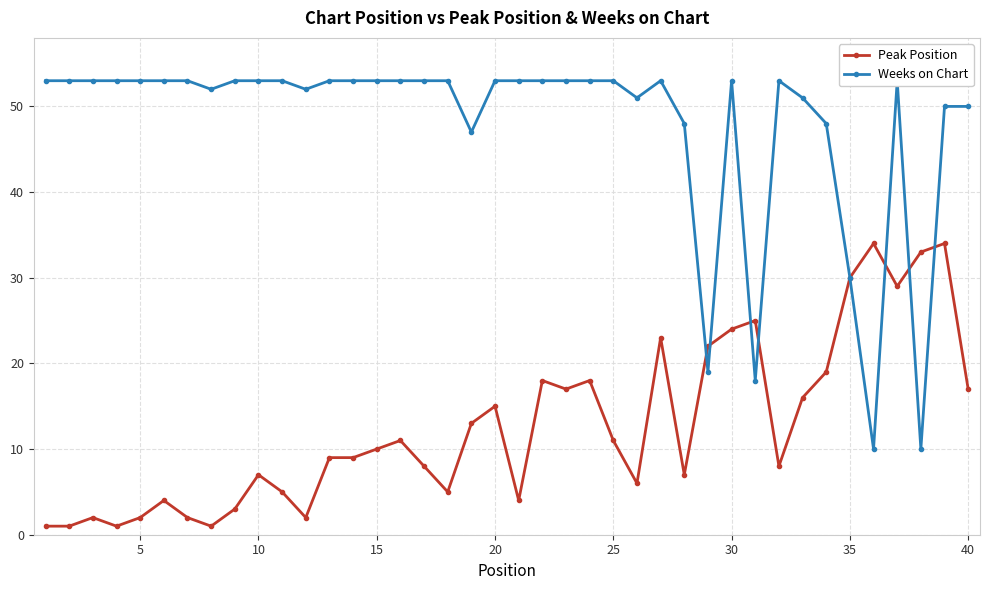

The Peak Position series shows 16 at 15. True or false?

False